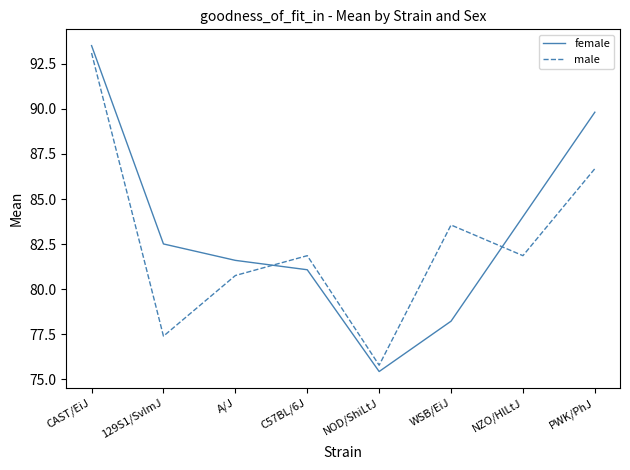

Between 129S1/SvImJ and A/J, which series saw the biggest shift?

male